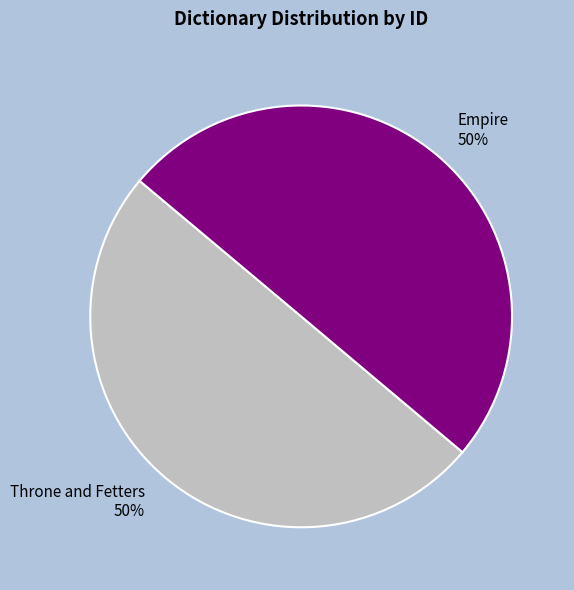

Approximately how many times larger is the value at Empire compared to Throne and Fetters?

1.0